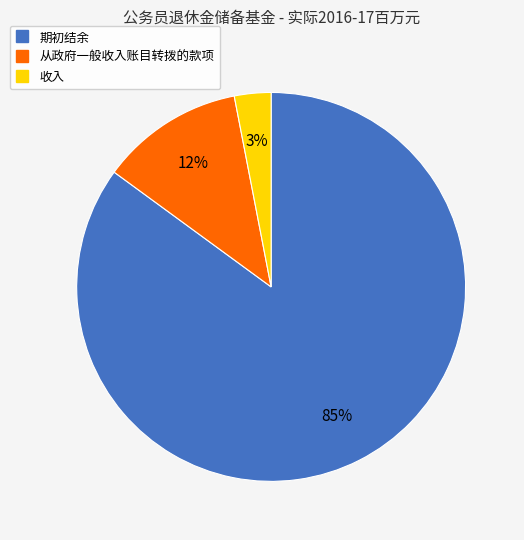

Which has a higher value, 从政府一般收入账目转拨的款项 or 收入?

从政府一般收入账目转拨的款项